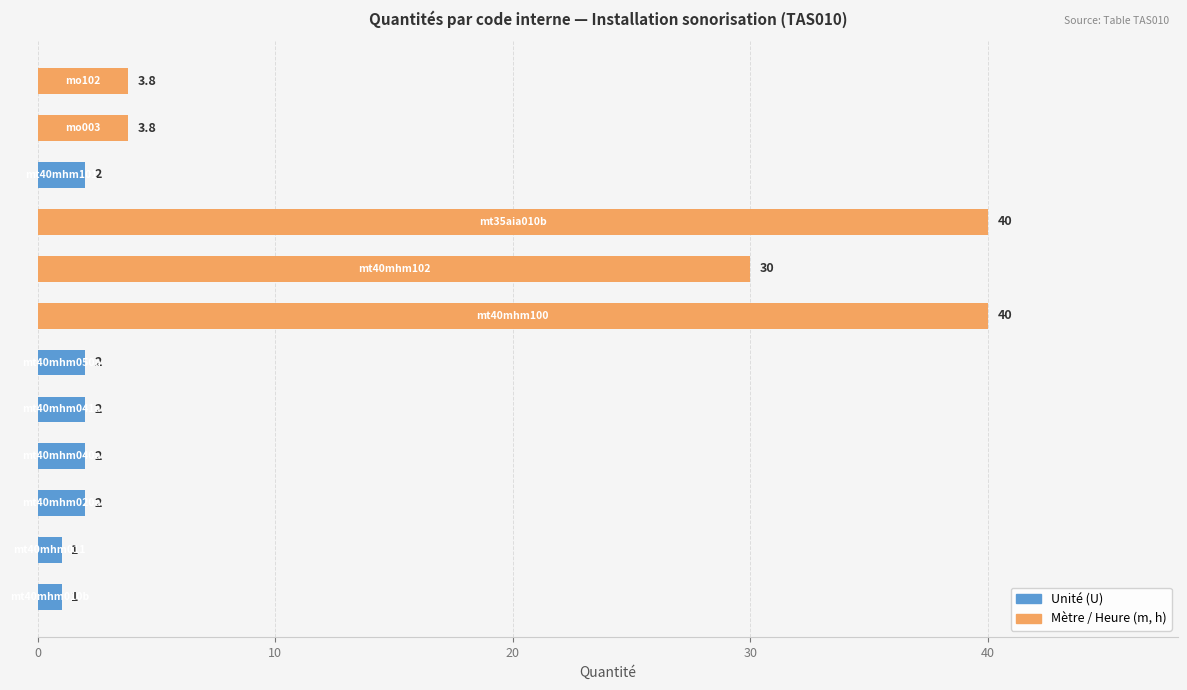

How many values are below 2?

2